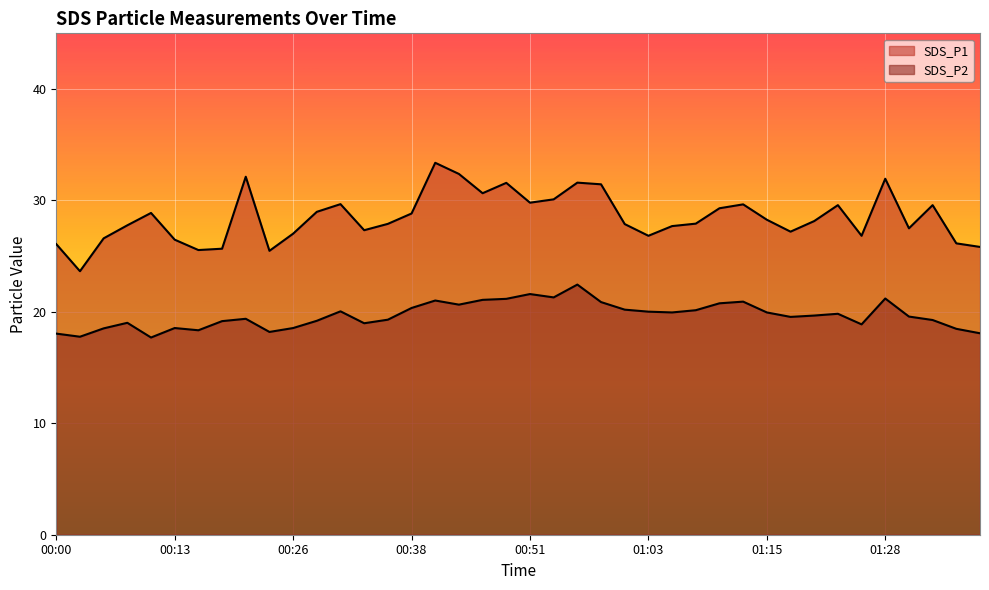

Is it true that SDS_P2 equals 11.4 at 01:38?

False